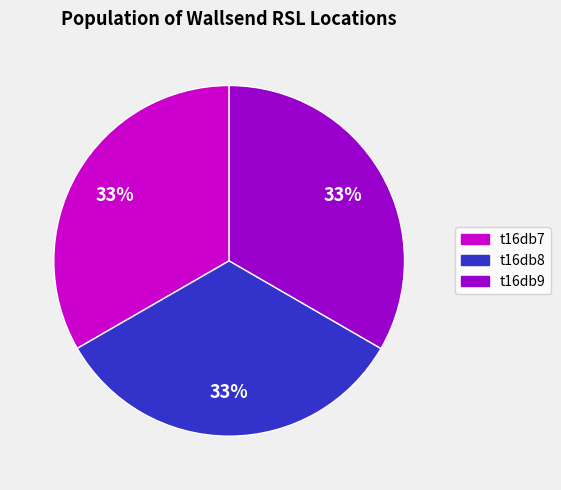

To the nearest percent, what is the combined percentage of t16db9 and t16db8?

67%